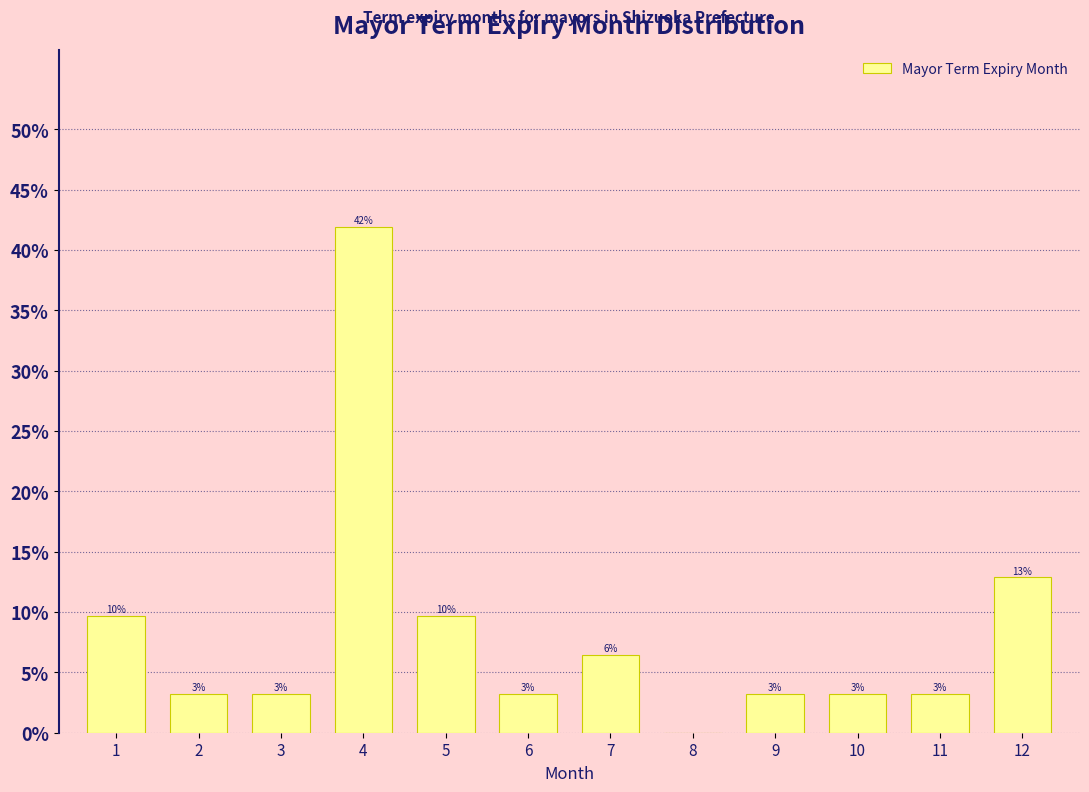

Are the bars horizontal?

No